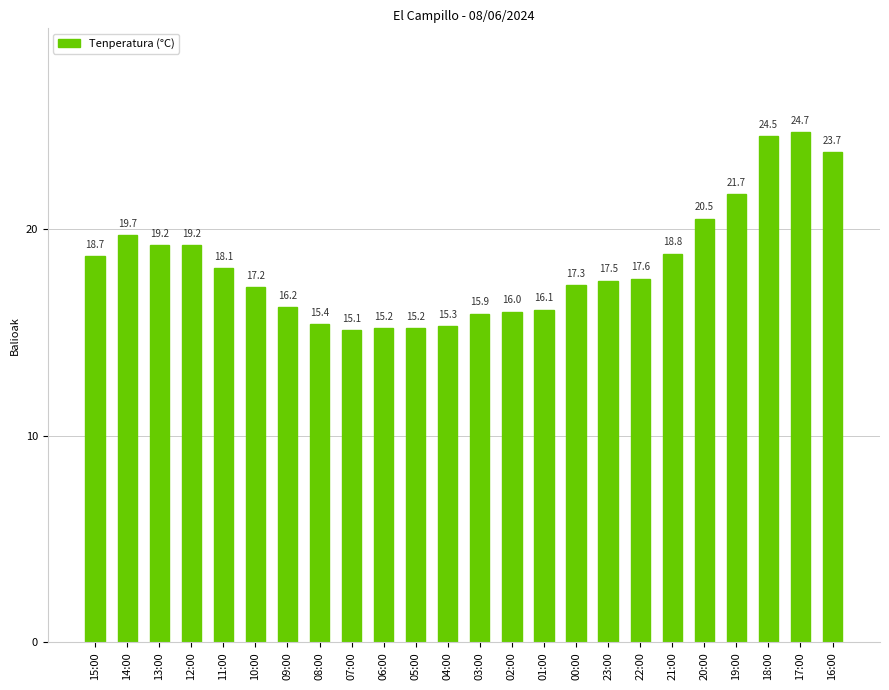

Approximately how many times larger is the value at 12:00 compared to 16:00?

0.8